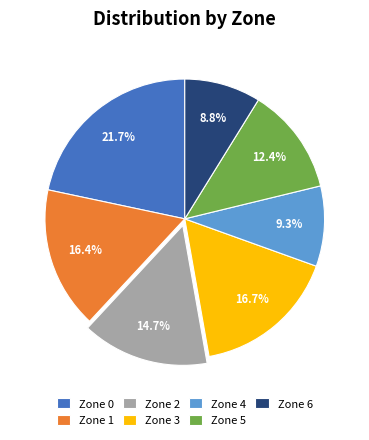

Is the sum of Zone 5 and Zone 1 greater than half?

No